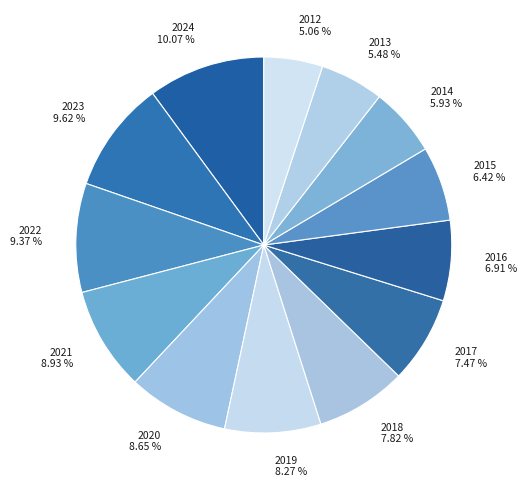

To the nearest percent, what is the difference between the 2014 and 2017 slice percentages?

2%